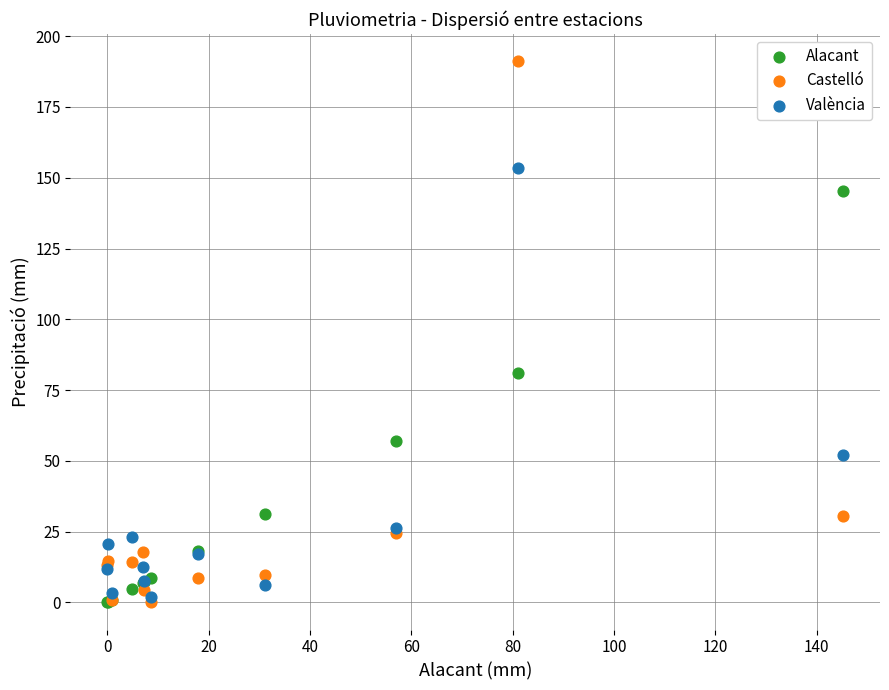

Which series has the largest Y range (max minus min)?

Castelló